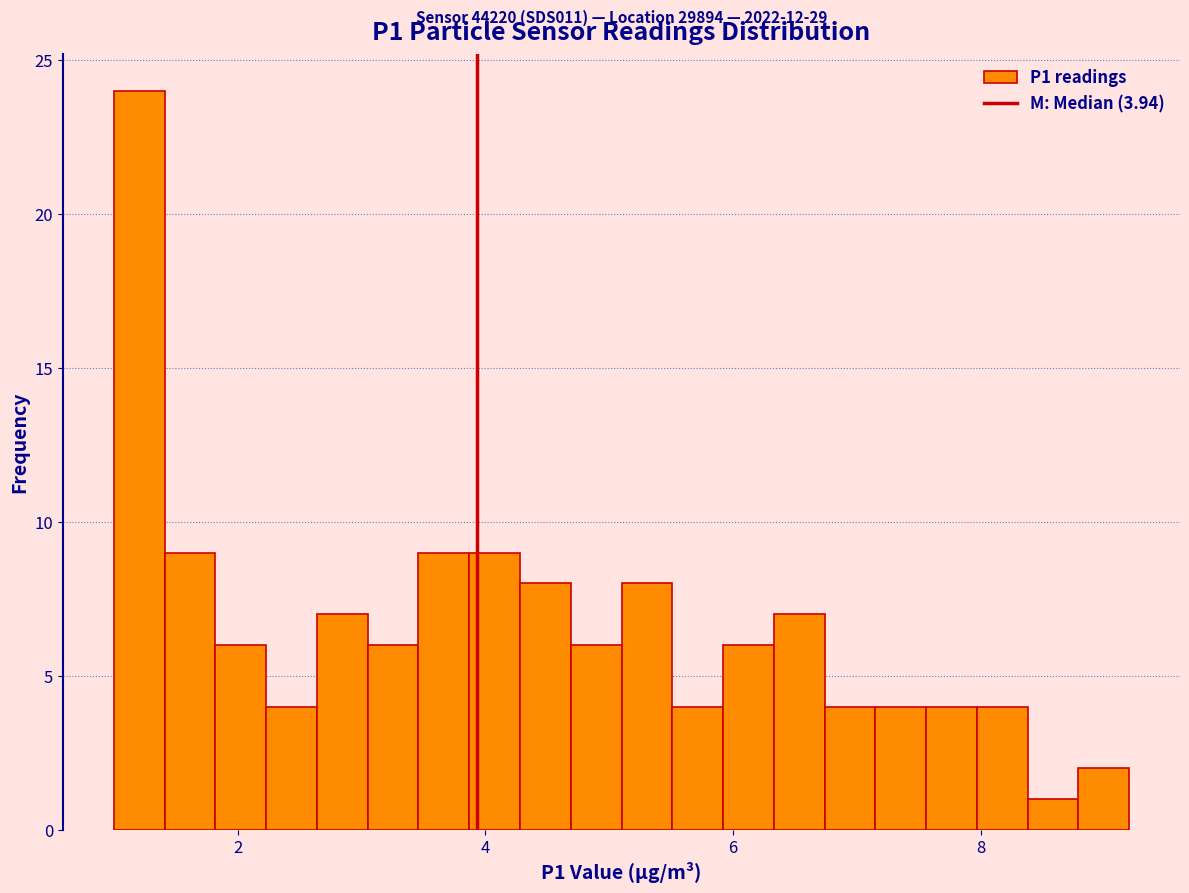

Around what value on the x-axis is the tallest bar? Give the approximate position of its centre, as read against the axis.

1.2